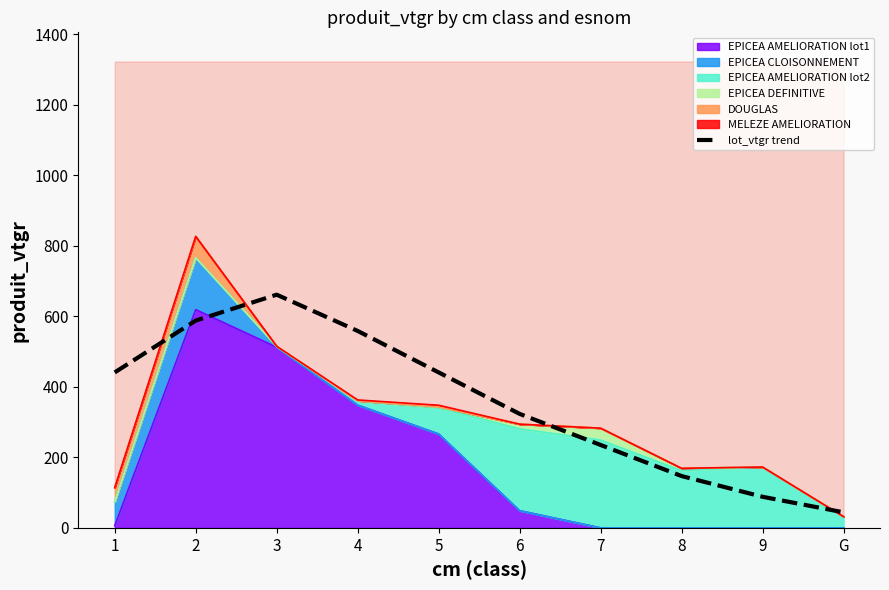

How many interior local peaks (higher than both neighbors) does the data have?

1